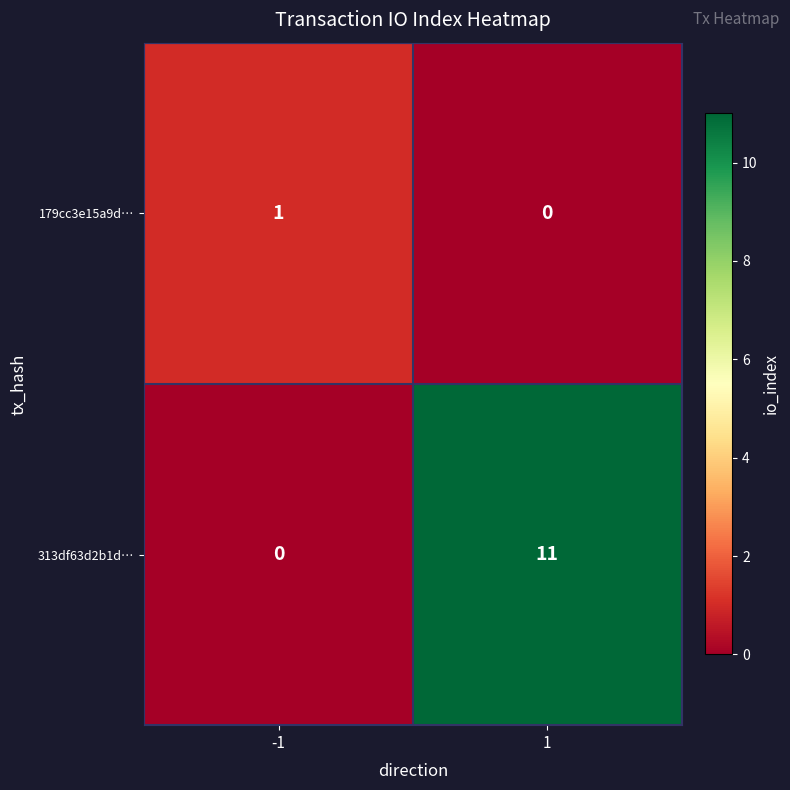

What is the sum of all 313df63d2b1d… values?

11